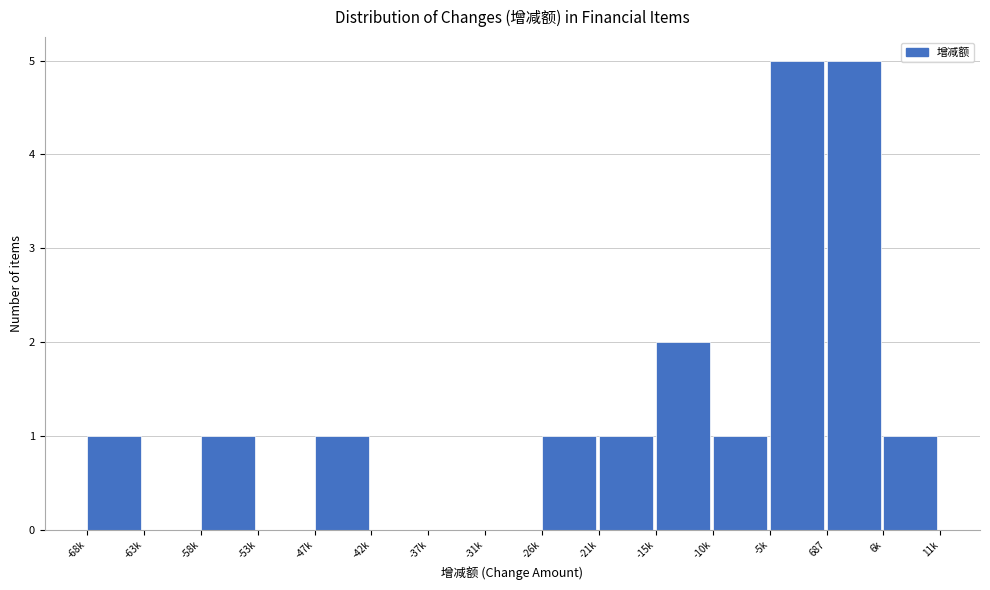

Reading left to right, extract all data points from this chart.

-68k=1	-63k=0	-58k=1	-53k=0	-47k=1	-42k=0	-37k=0	-31k=0	-26k=1	-21k=1	-15k=2	-10k=1	-5k=5	687=5	6k=1